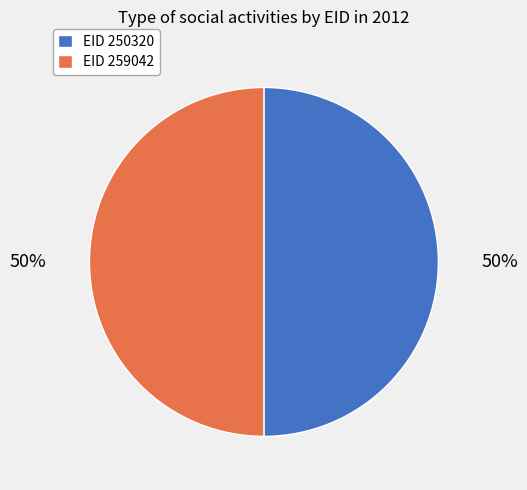

Is the sum of EID 250320 and EID 259042 greater than half?

Yes